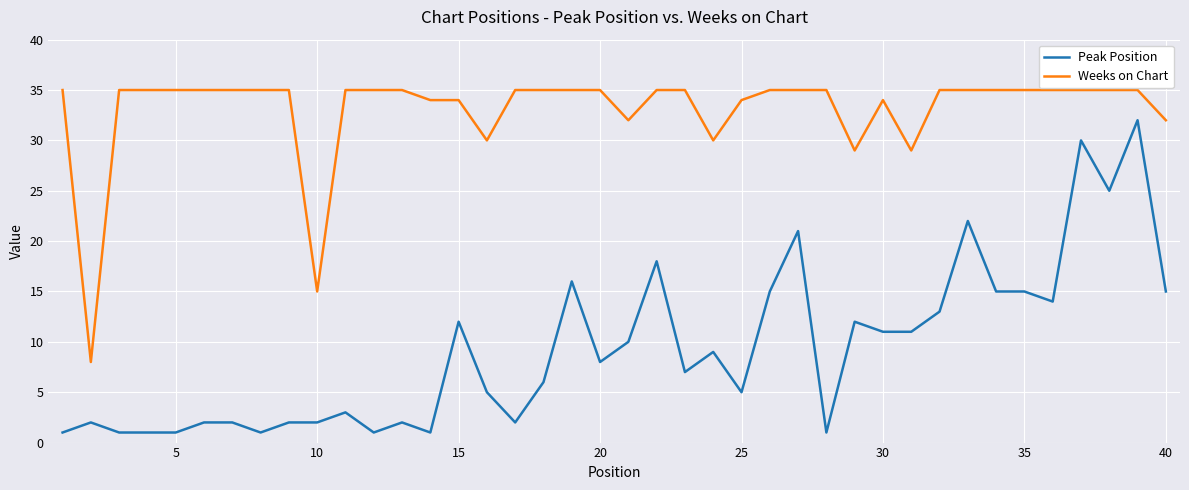

What is the sum of all Weeks on Chart values?

1321